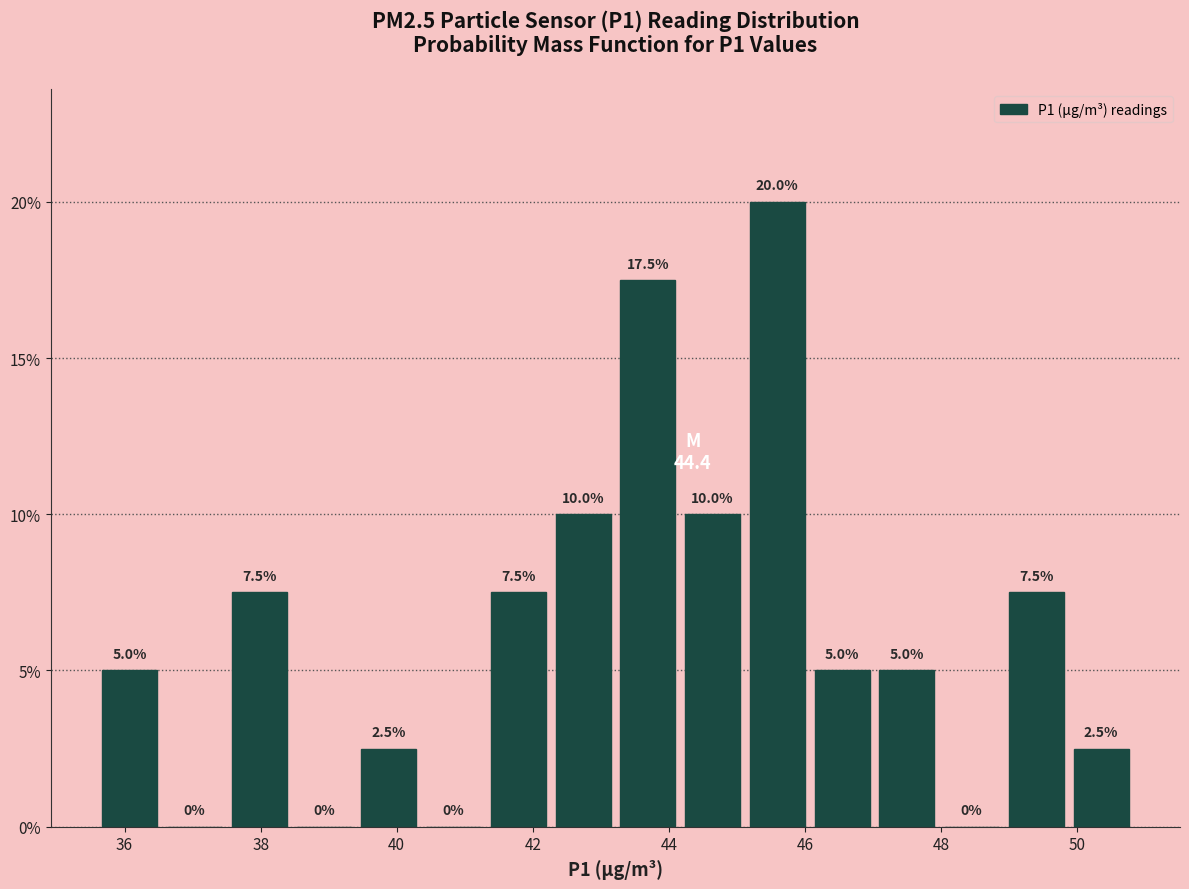

How tall is the bar that spans 49.8 to 50.8 on the x-axis? The bar edges are not printed on the chart, so give them approximately, as read against the axis.

2.5